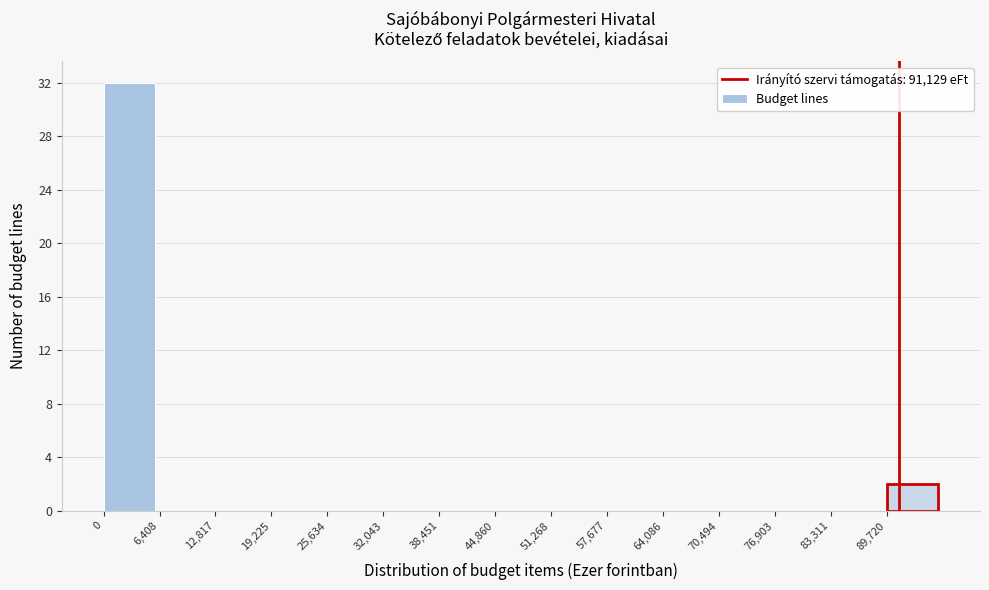

What is the height of the bar covering 90000 to 96000 on the x-axis? Neither the bar edges nor the heights are printed on the chart, so give them approximately, as read against the axes.

2